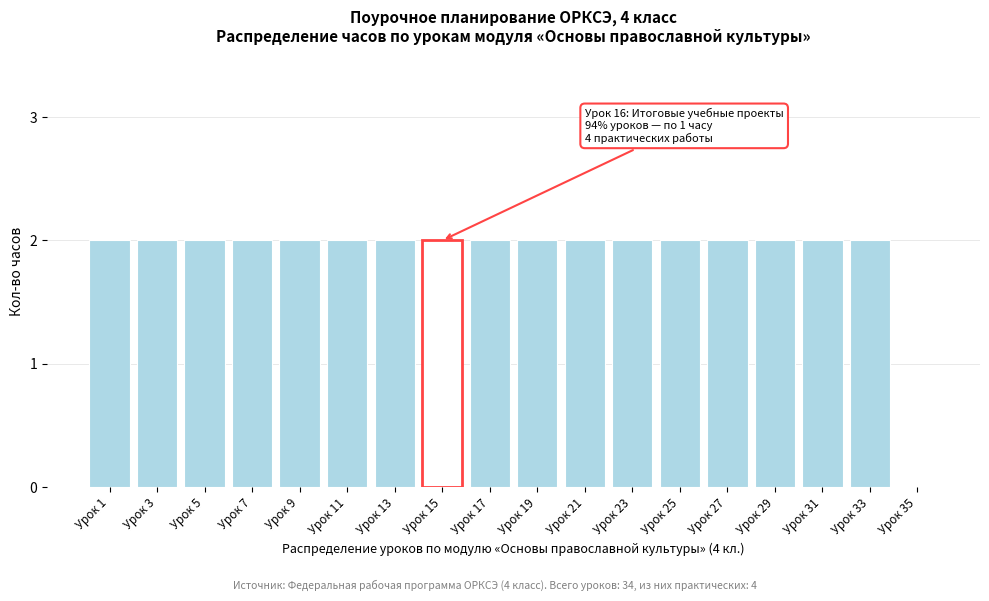

Reading left to right, extract all data points from this chart.

Урок 1=2	Урок 3=2	Урок 5=2	Урок 7=2	Урок 9=2	Урок 11=2	Урок 13=2	Урок 15=2	Урок 17=2	Урок 19=2	Урок 21=2	Урок 23=2	Урок 25=2	Урок 27=2	Урок 29=2	Урок 31=2	Урок 33=2	Урок 35=0